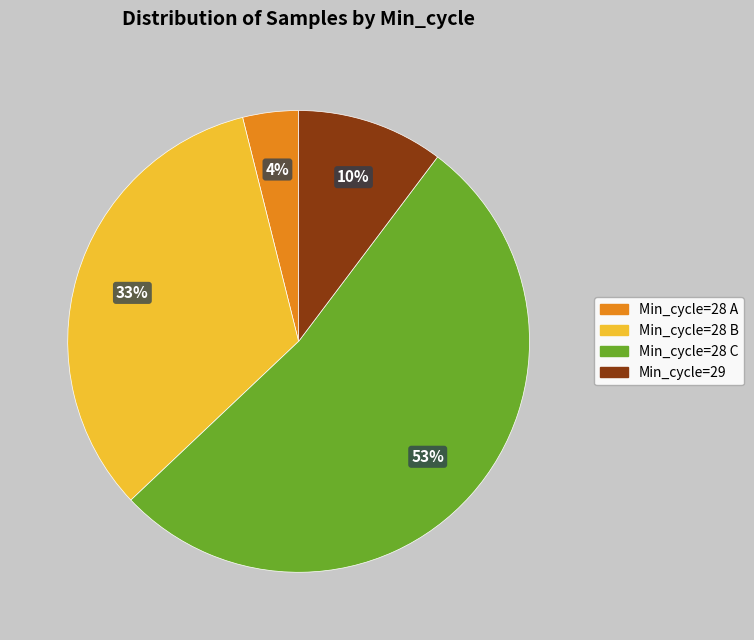

How many slices are in this pie chart?

4